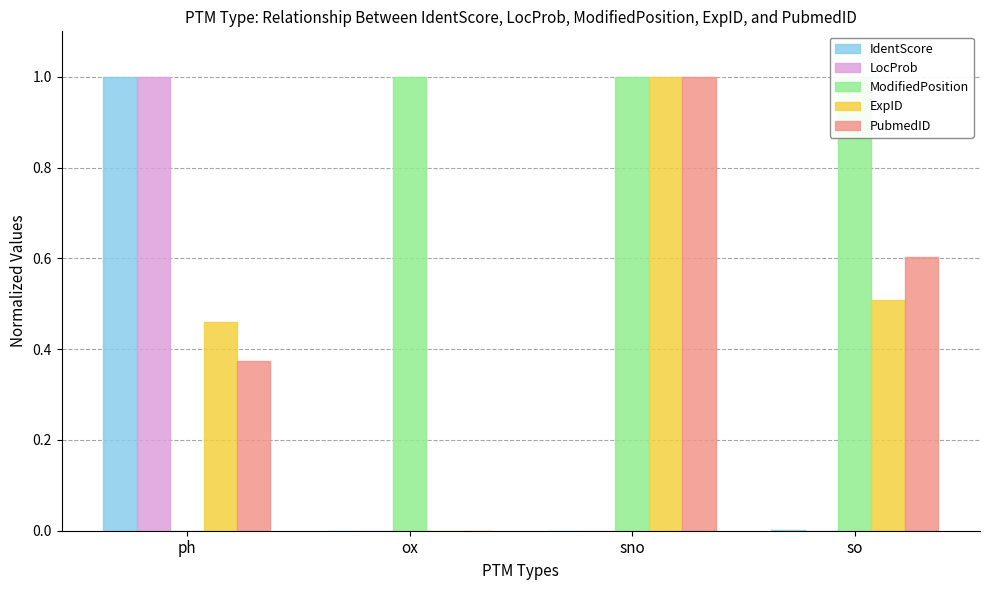

Rank the series by their maximum value, from lowest to highest.

IdentScore, LocProb, ModifiedPosition, ExpID, PubmedID